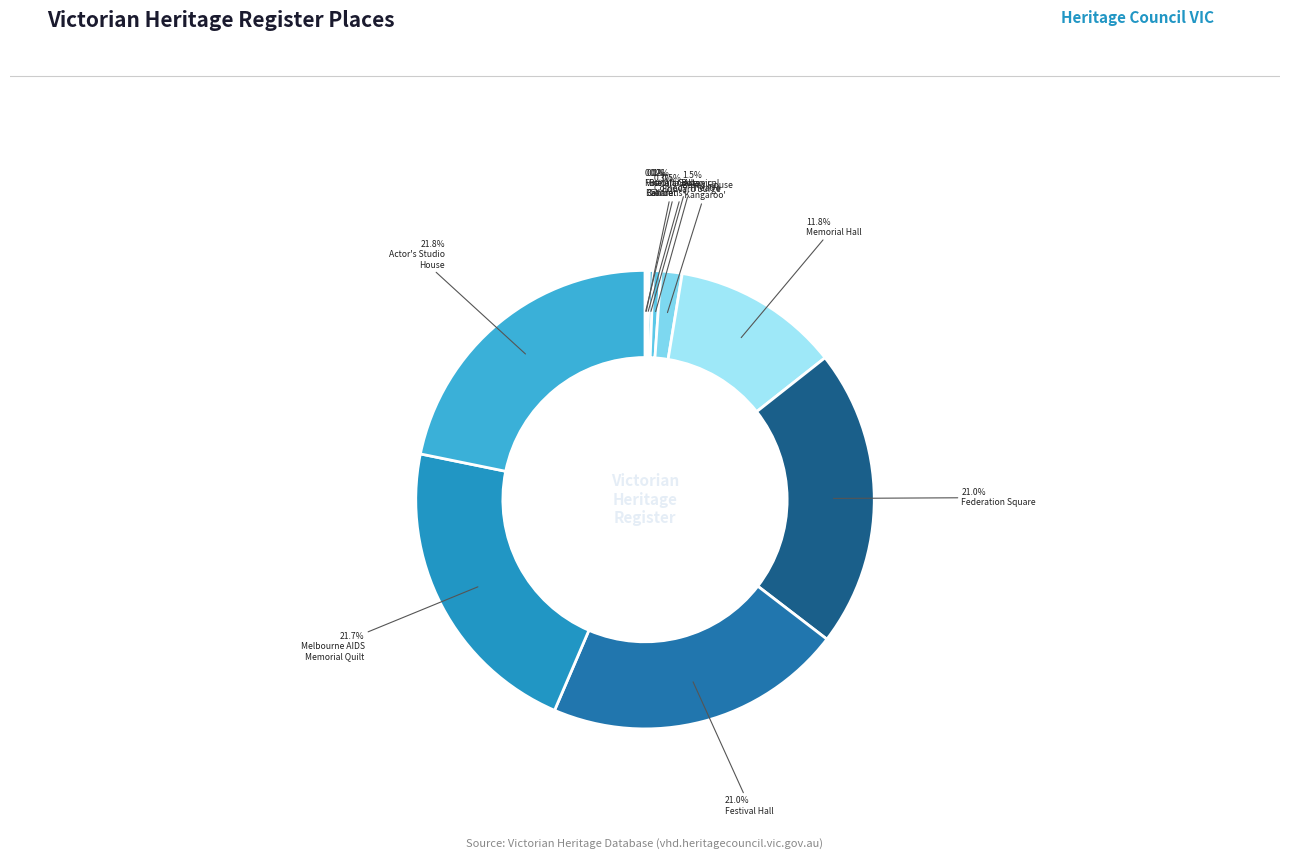

To the nearest percent, what is the difference between the largest and smallest slice percentages?

22%